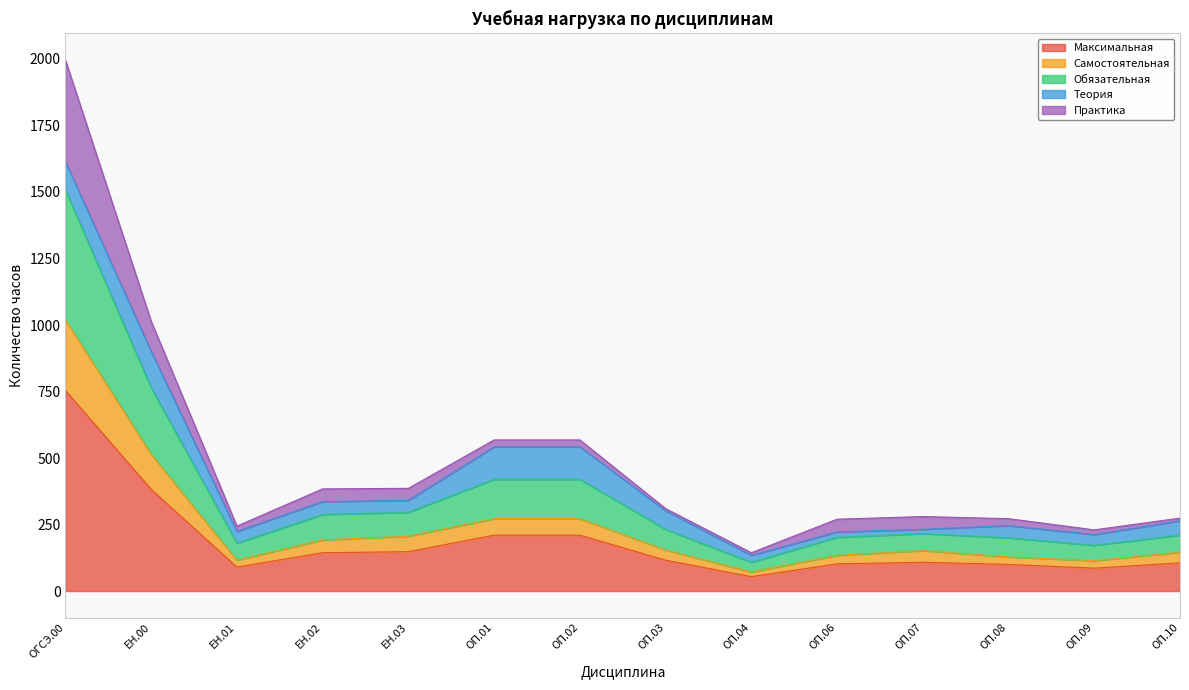

What is the label of the 12th point from the left?

ОП.08